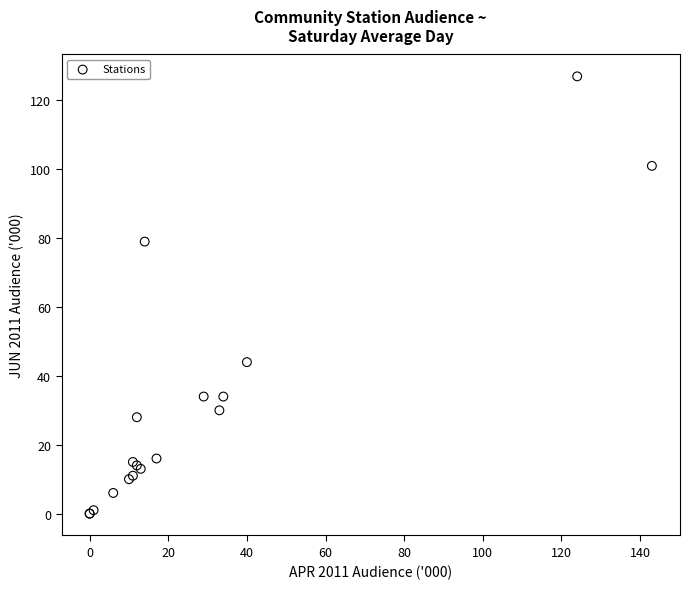

What Y value in the scatter plot is closest to 63?

79